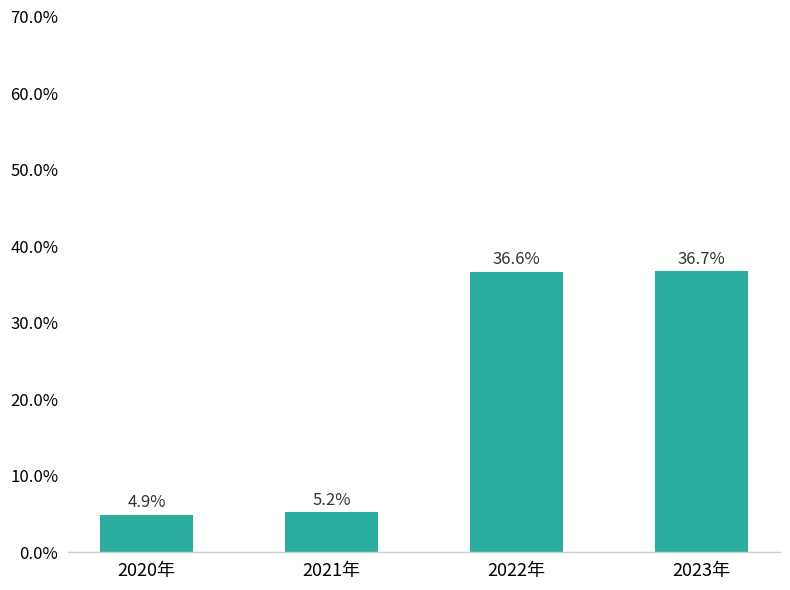

Does the chart contain any negative values?

No